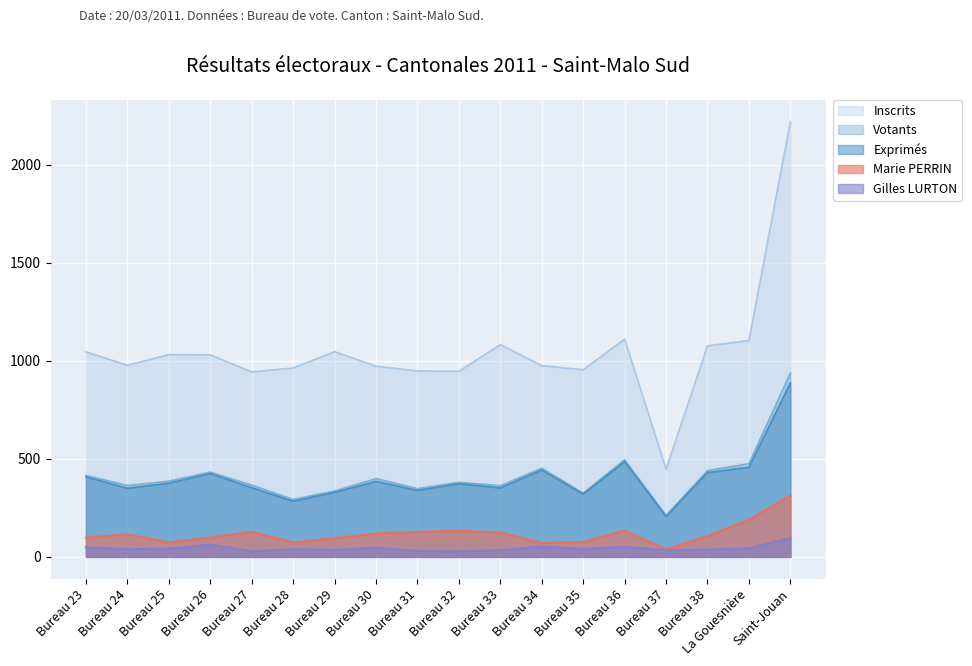

Which series has the largest range (max minus min)?

Inscrits